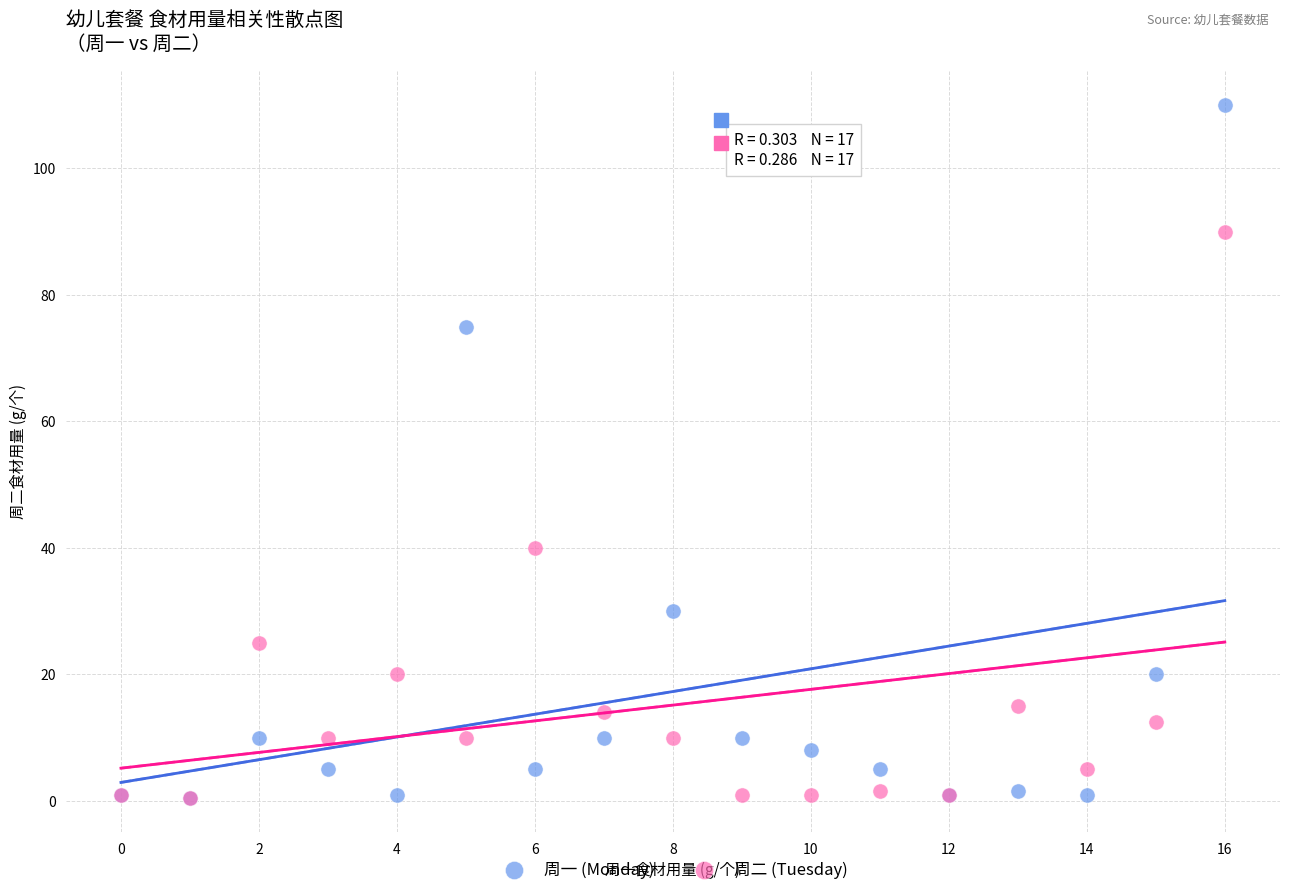

What are all the series names shown in the legend?

周一 (Monday), 周二 (Tuesday)